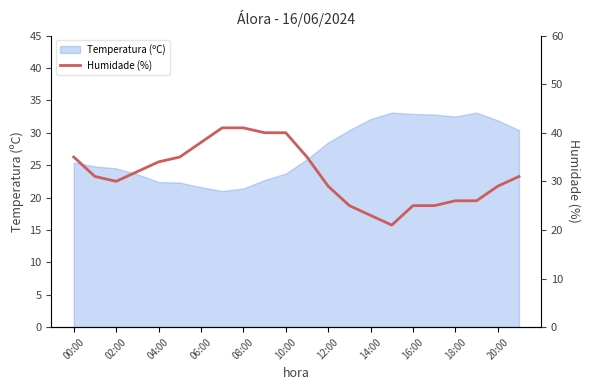

What is the highest value of the Temperatura (ºC) series?

33.1